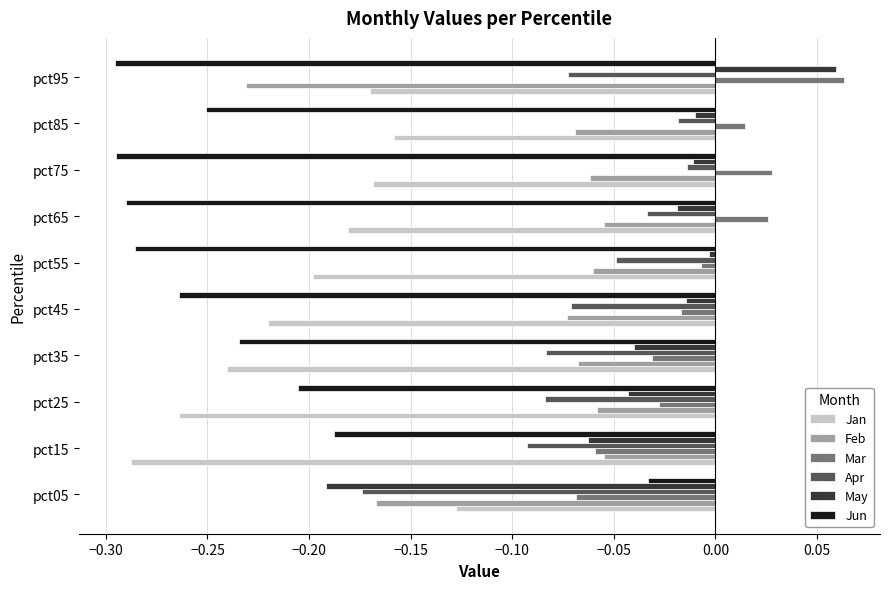

True or false: Jan has a value of -0.1 at pct45.

False